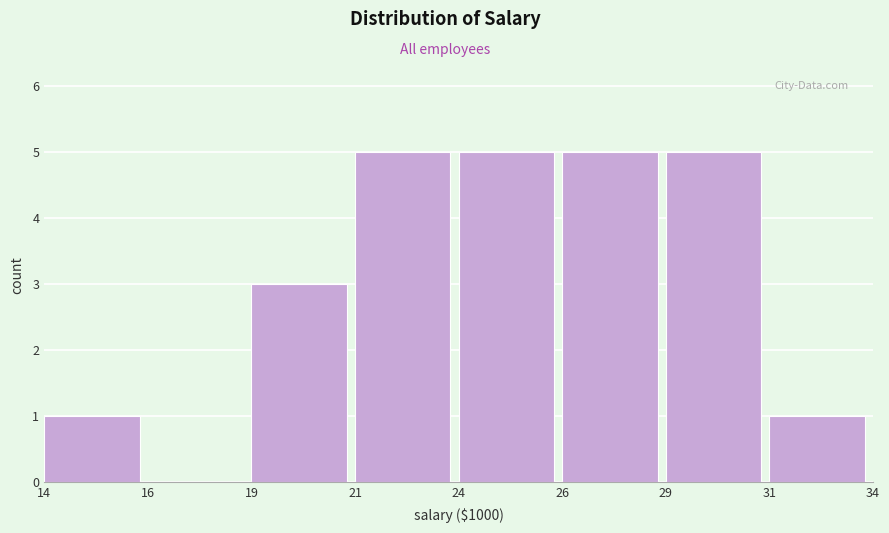

Reading left to right, transcribe all the data shown in this chart.

14=1	16=0	19=3	21=5	24=5	26=5	29=5	31=1